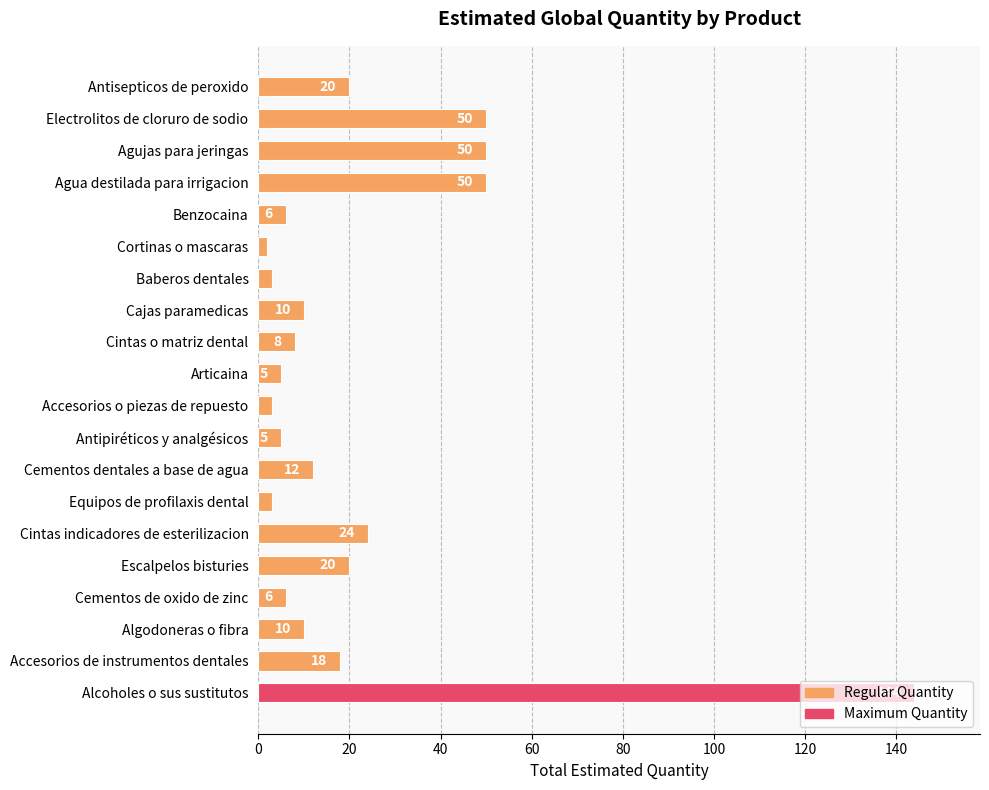

Between Articaina and Algodoneras o fibra, which is larger?

Algodoneras o fibra